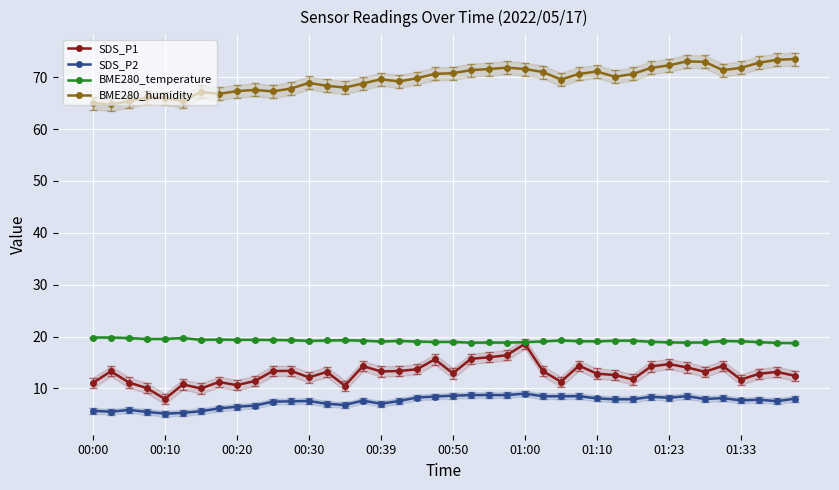

What is the spread (max minus min) of values at 29?

62.2